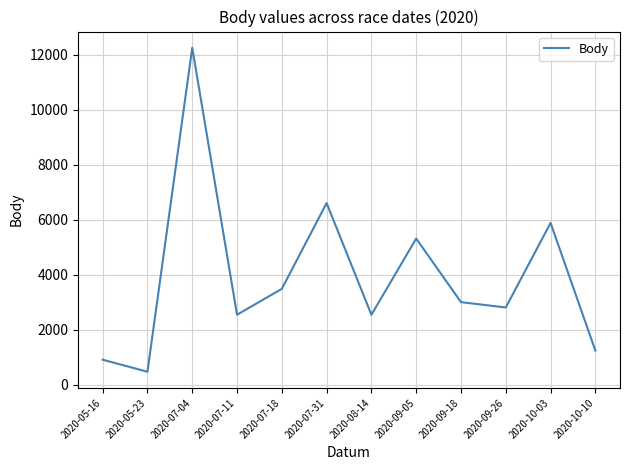

Where is the data nearest to the value 6369?

2020-07-31